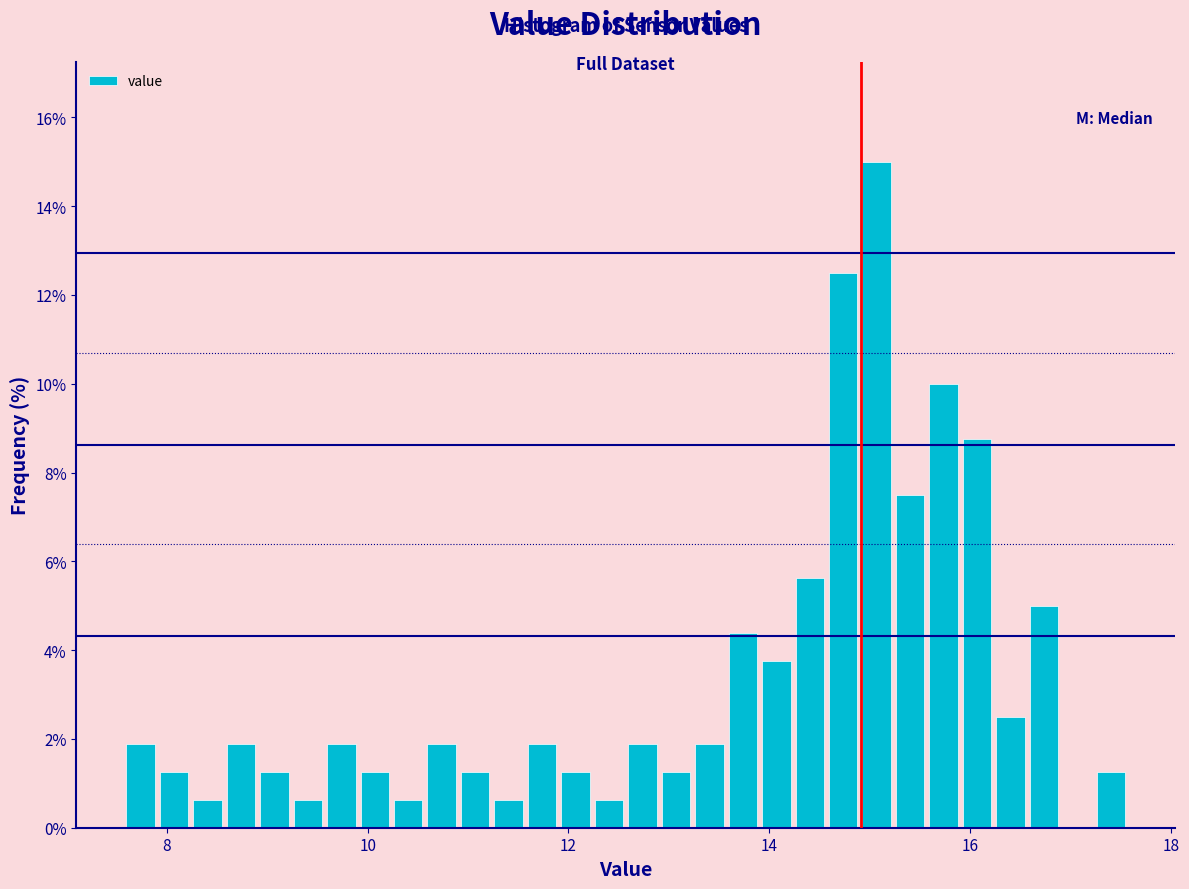

Around what value on the x-axis is the tallest bar? Give the approximate position of its centre, as read against the axis.

15.0